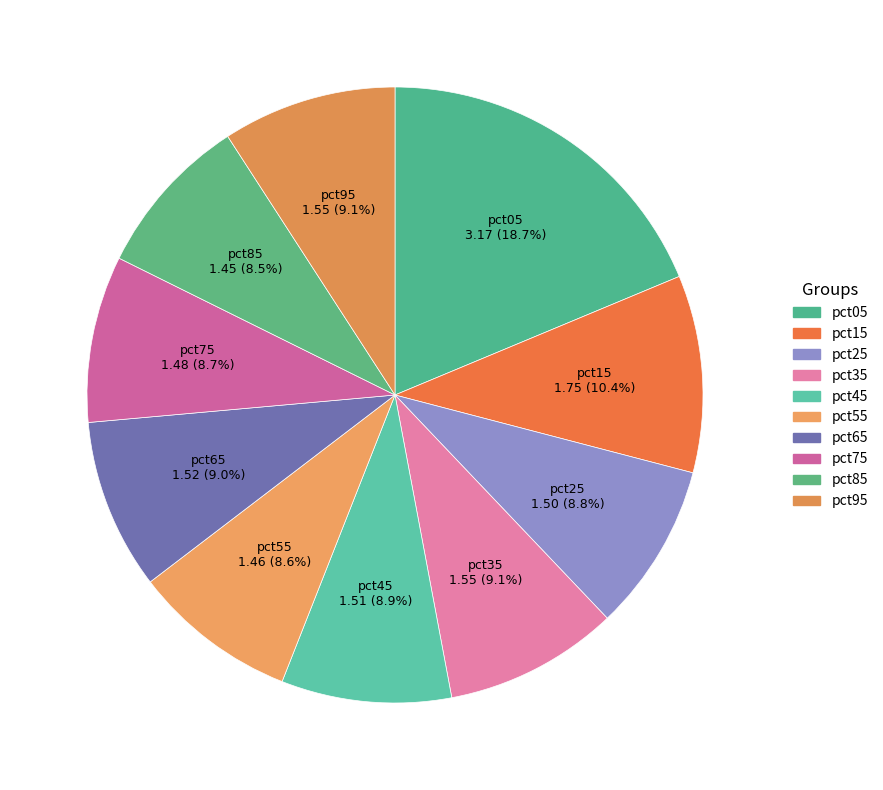

How much of the chart is everything except pct05?

81.3%